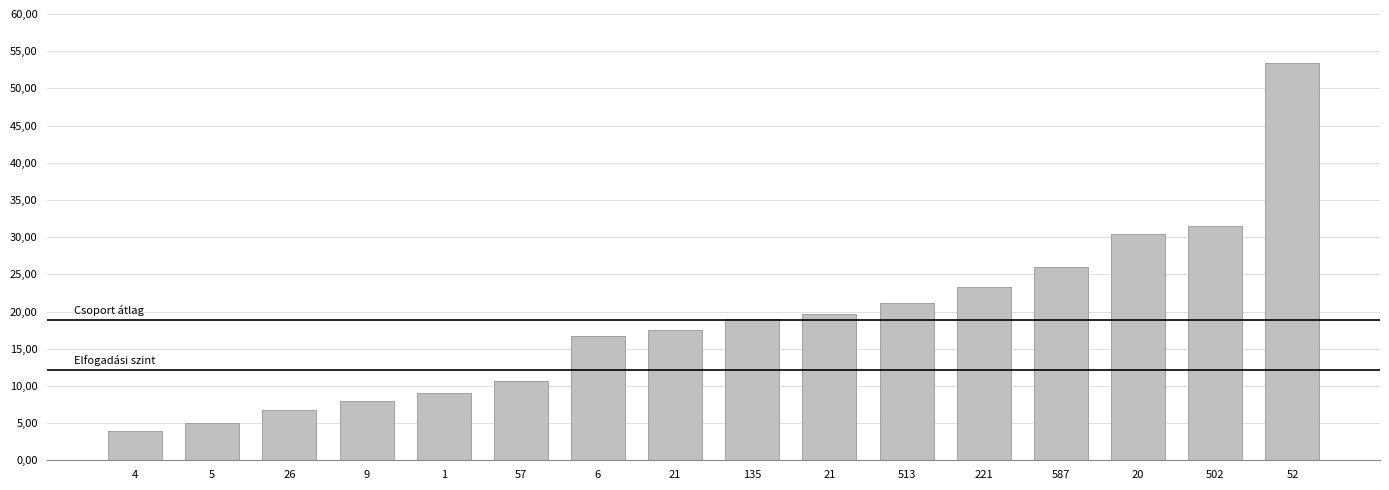

The chart shows a value of 13.6 at 587. True or false?

False